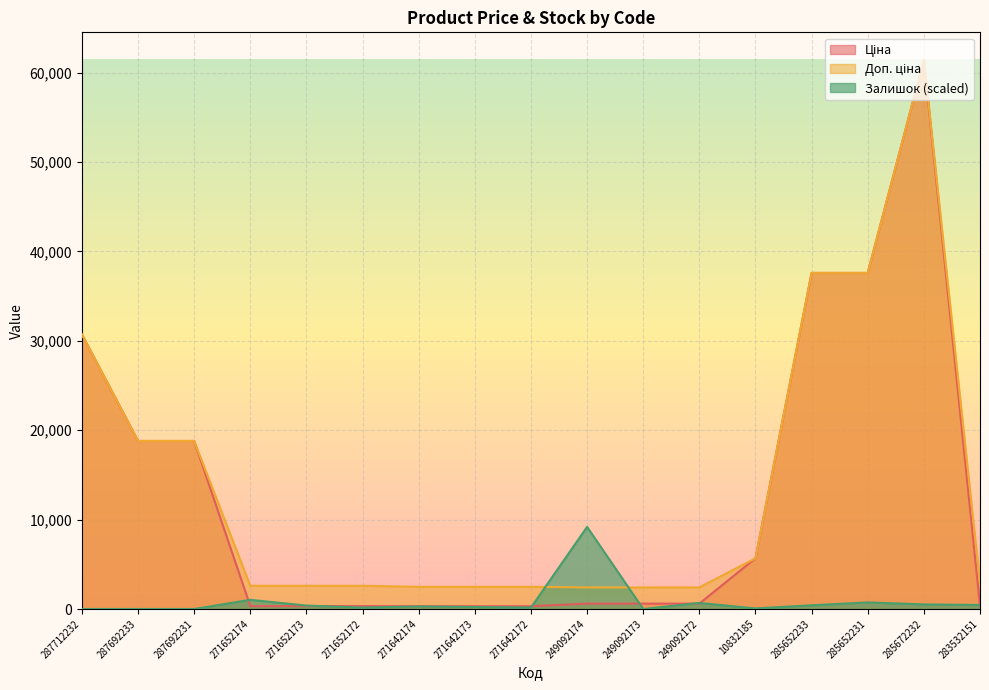

At which category does the chart reach its peak across all series?

285672232